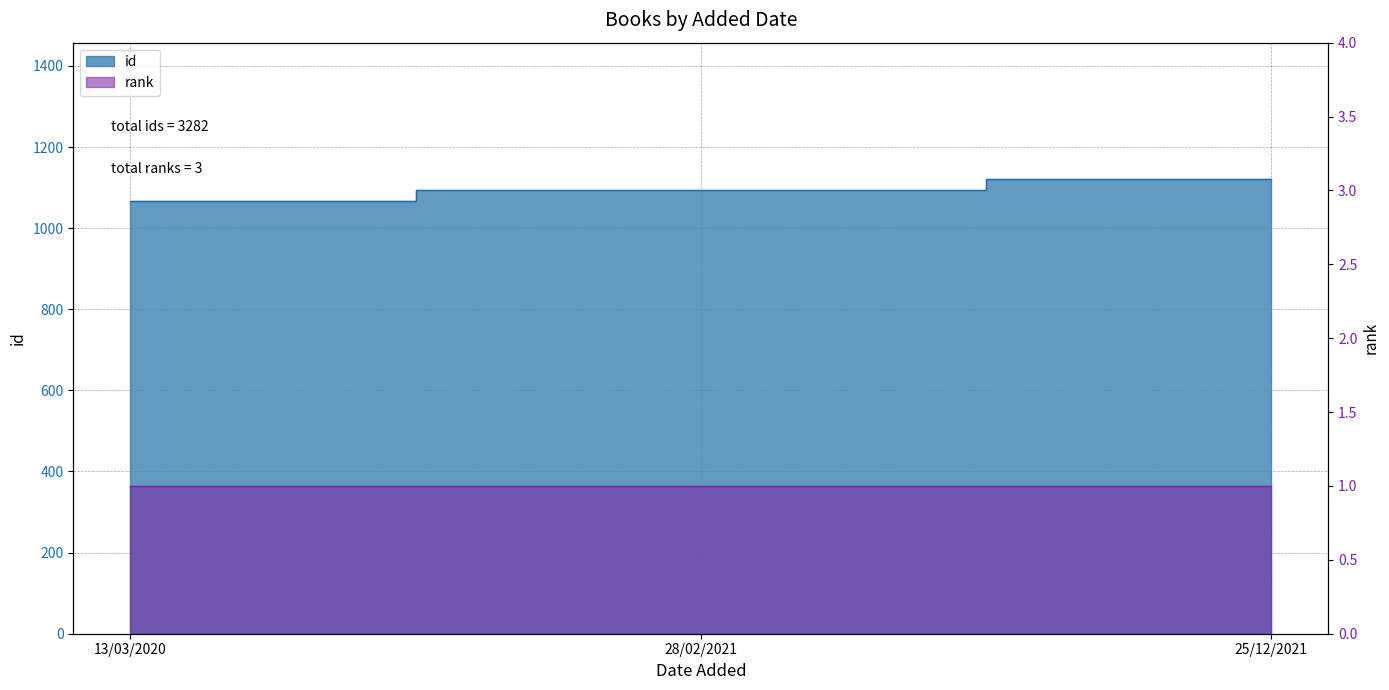

At which label does the data first exceed 1095?

25/12/2021